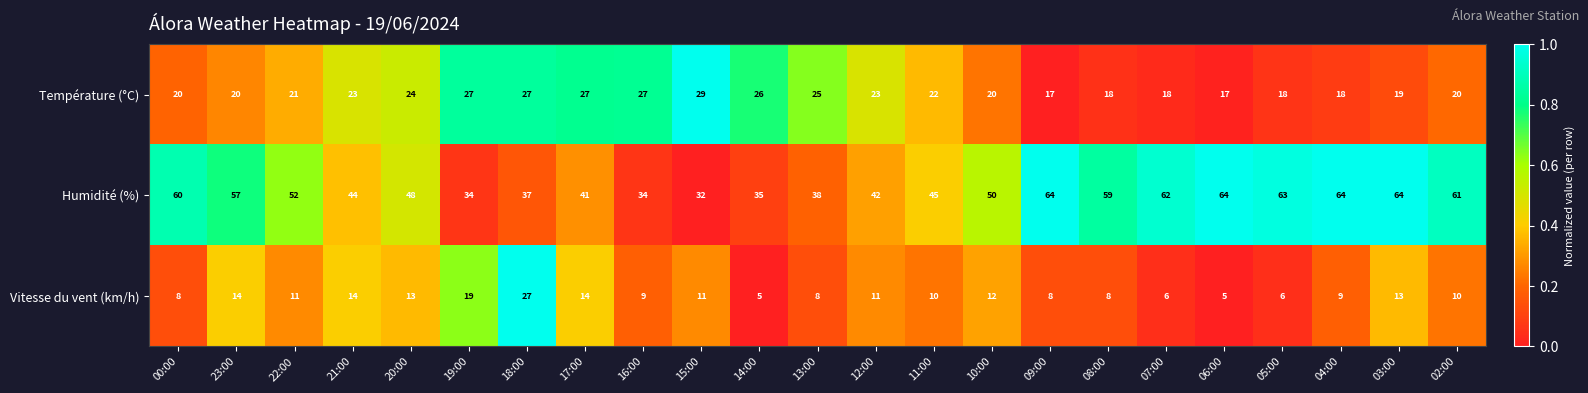

Is the value of Humidité (%) at 10:00 greater than the value of Vitesse du vent (km/h) at 03:00?

Yes